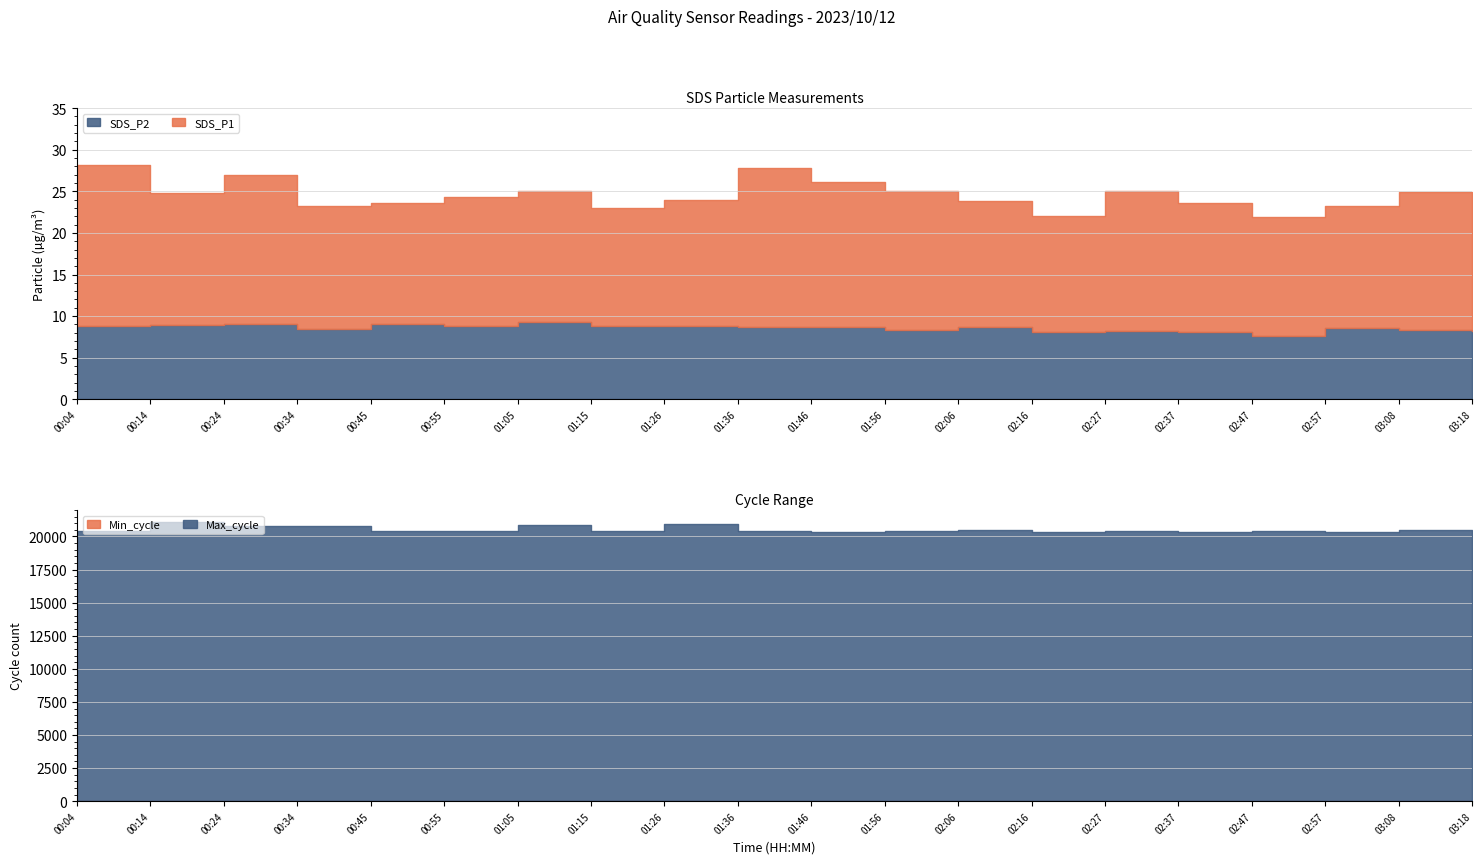

At which label does SDS_P2 first exceed 8?

00:04